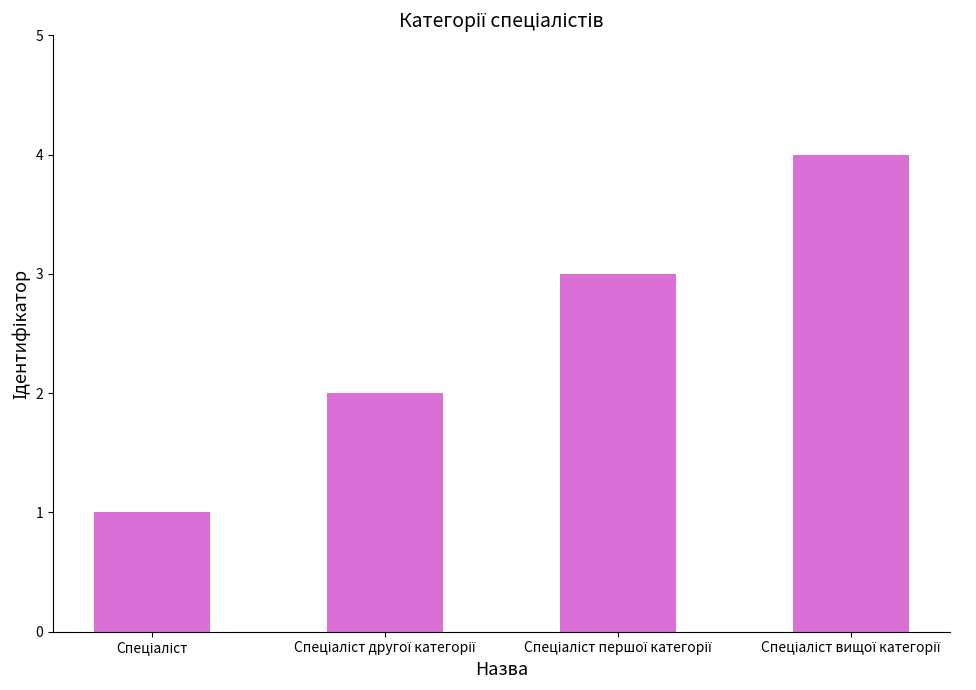

What is the greatest value displayed?

4